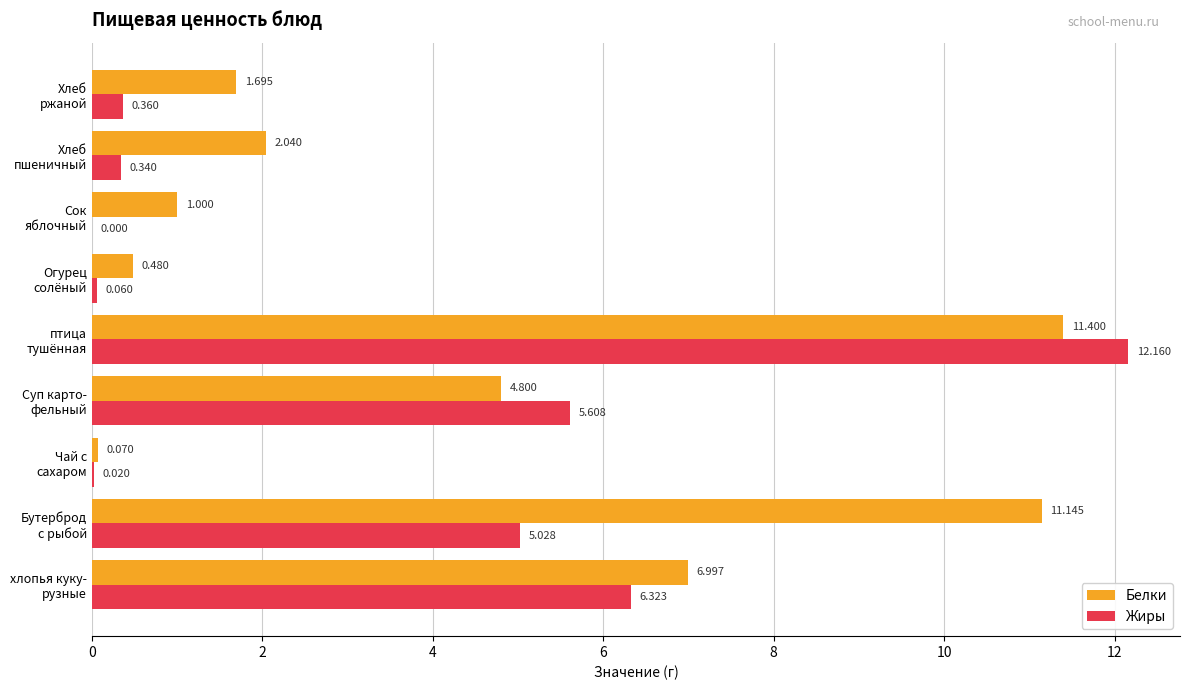

Which series has the largest total across all categories?

Белки